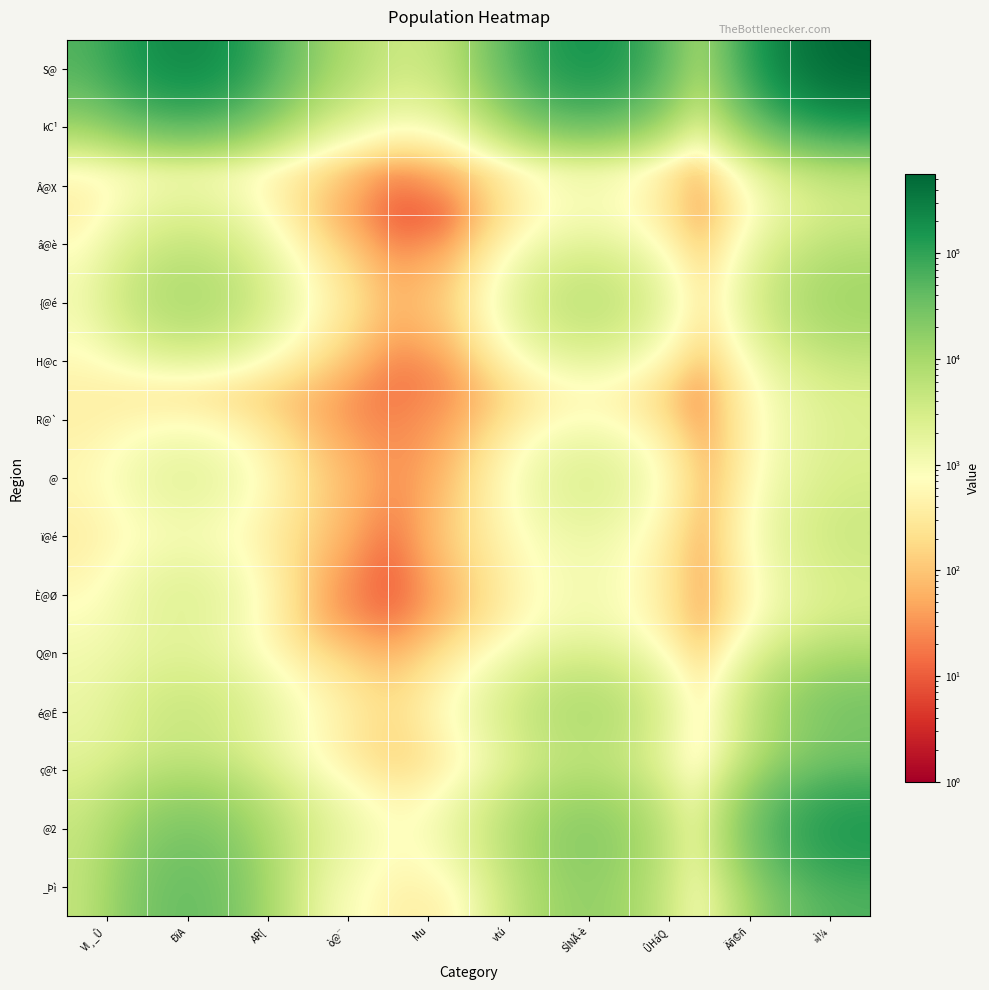

Which has a higher value, Äñ©ñ or AR[?

AR[